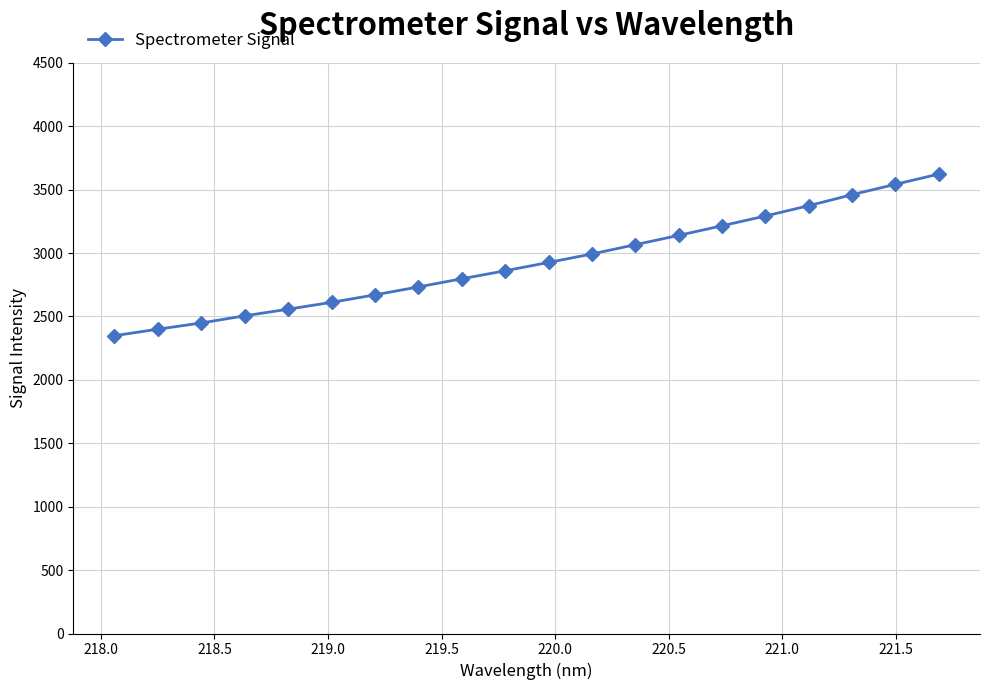

What is the maximum value shown in the chart?

3622.4